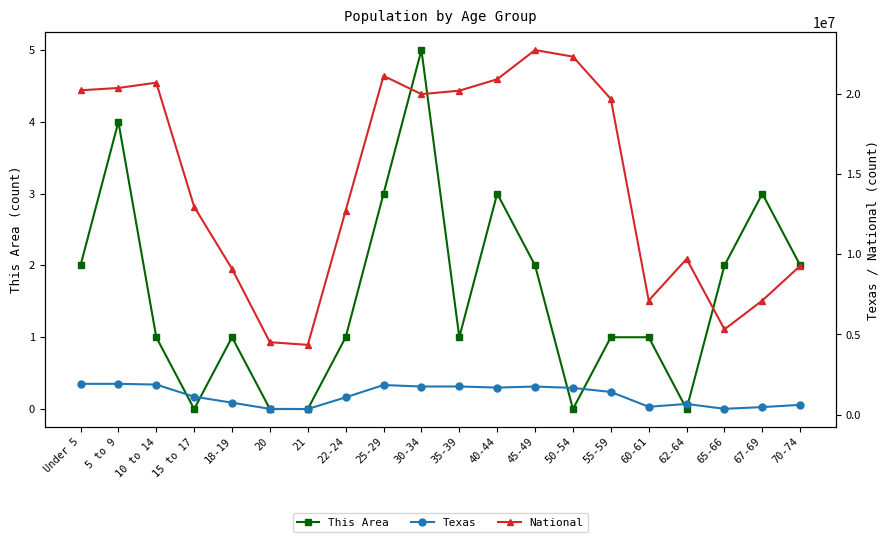

At which category does Texas reach its first local peak?

25-29